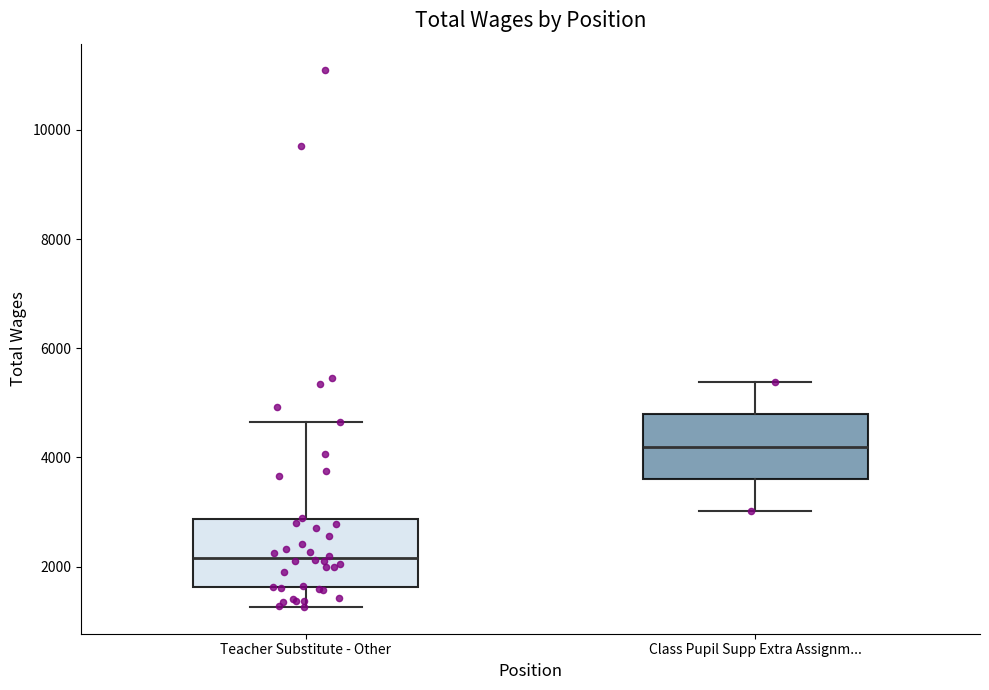

Which box's median line is the highest?

Class Pupil Supp Extra Assignm...